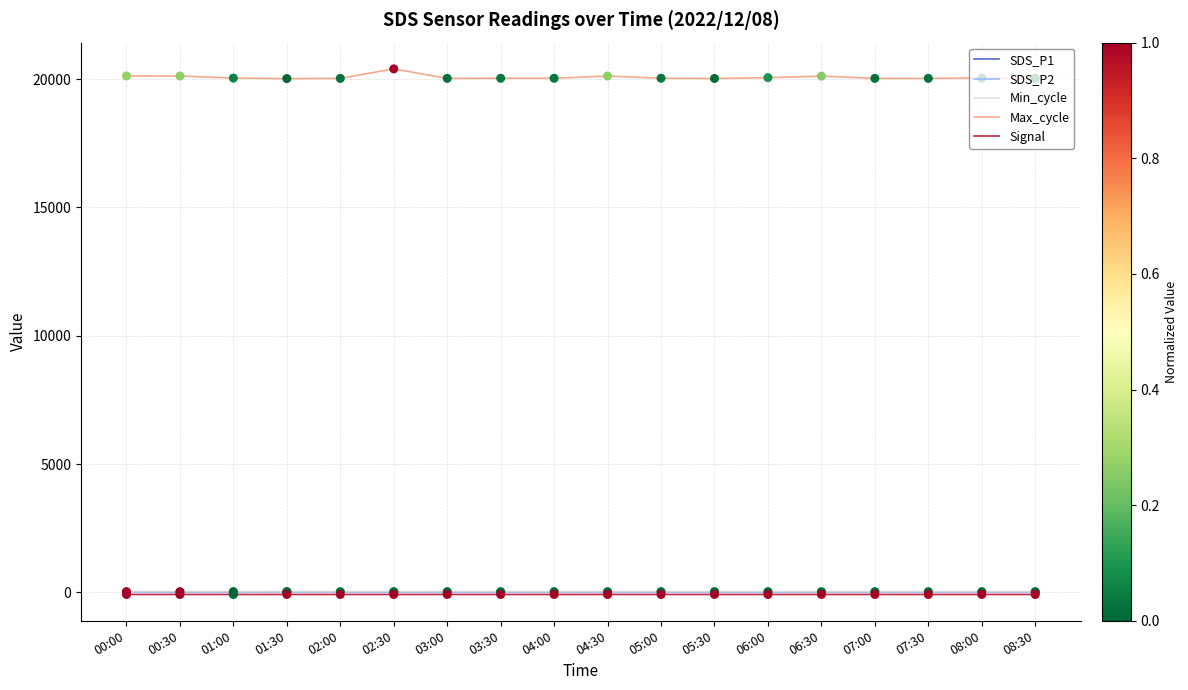

Is the value of Signal at 00:00 greater than the value of Max_cycle at 07:30?

No